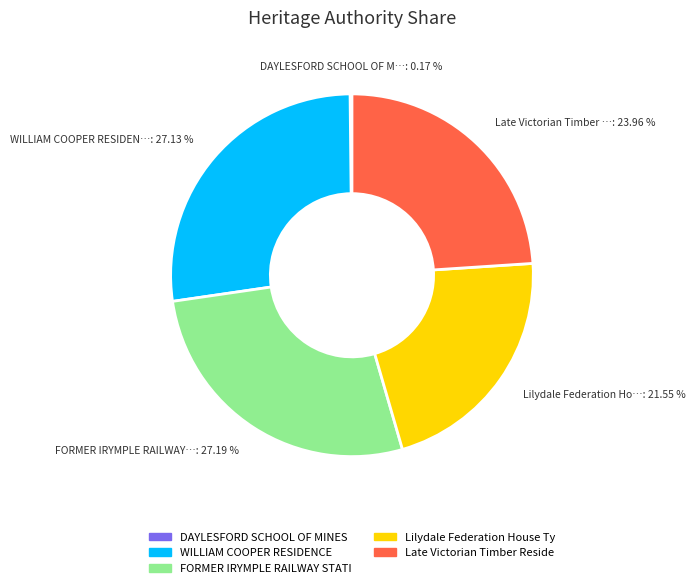

Is there any slice that represents more than half of the pie?

No